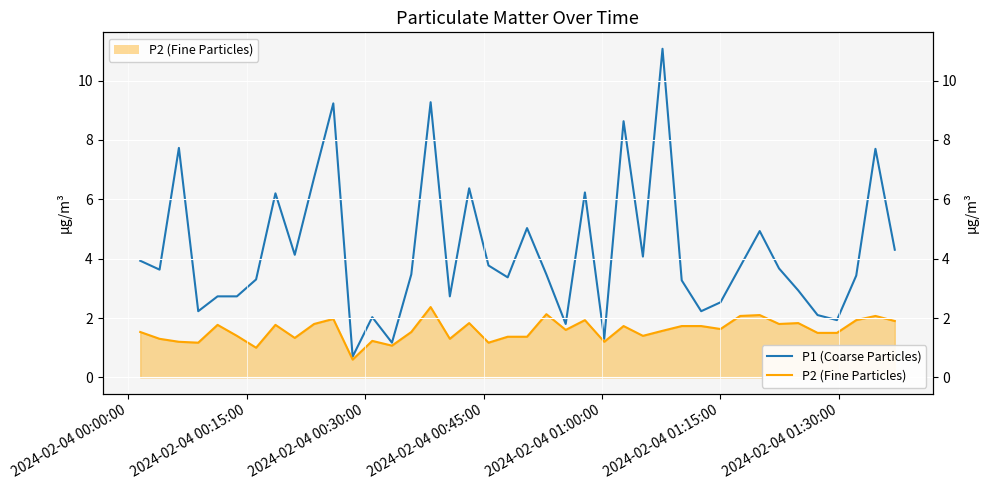

How many data points in P1 (Coarse Particles) are less than 3?

14